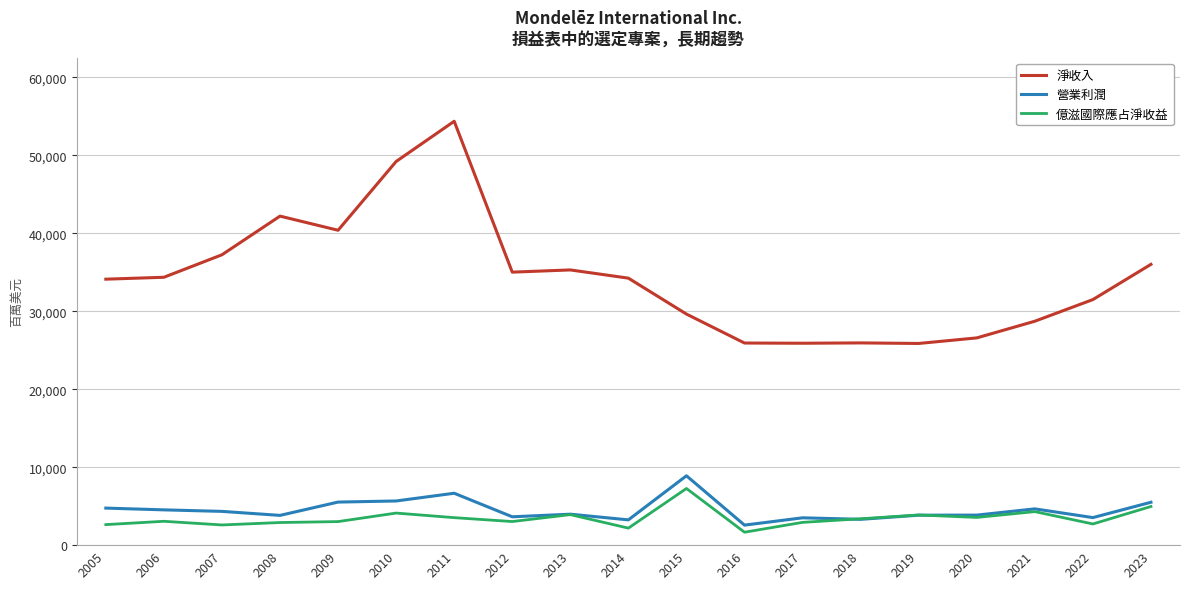

True or false: 淨收入 and 億滋國際應占淨收益 cross at least once.

False